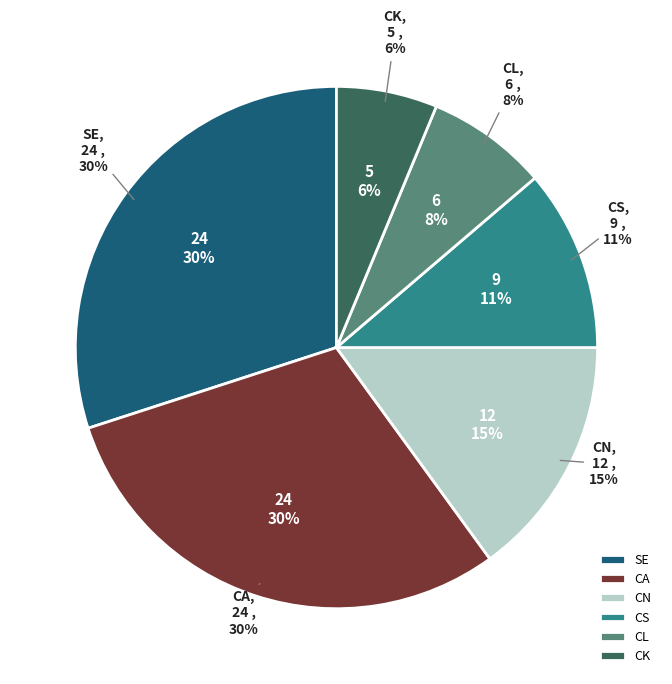

How much of the chart is everything except CN?

85.0%